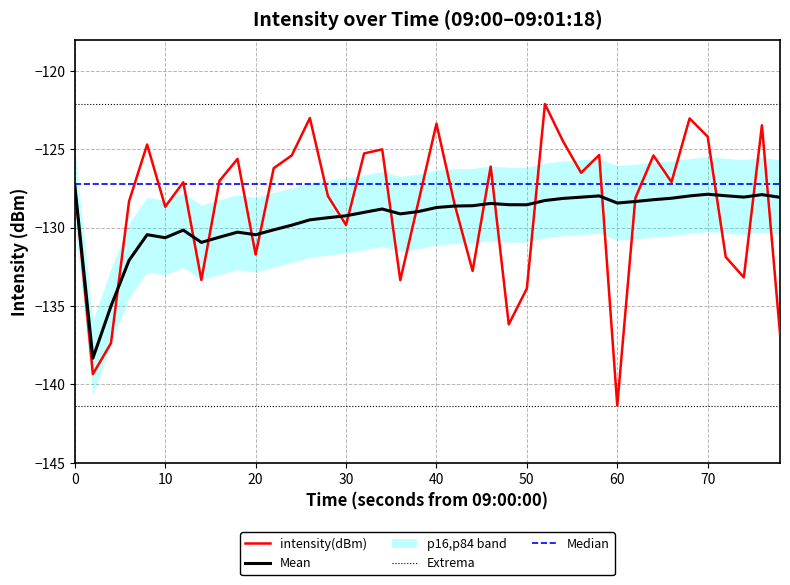

True or false: Median and Mean intersect in this chart.

False